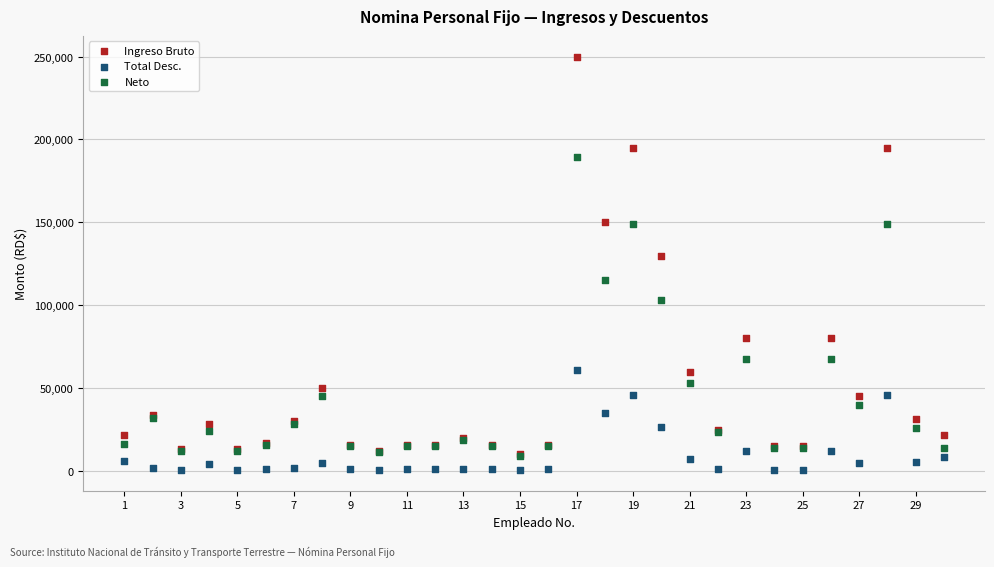

Across all series, what Y value is closest to 125308?

130000.0